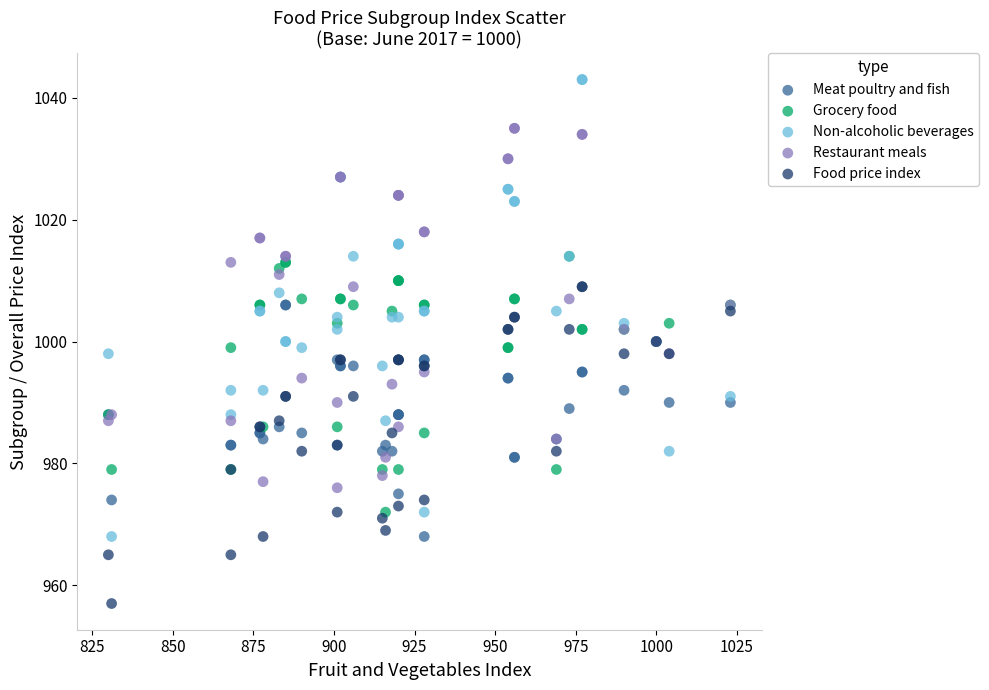

Which series contains the lowest Y value?

Food price index